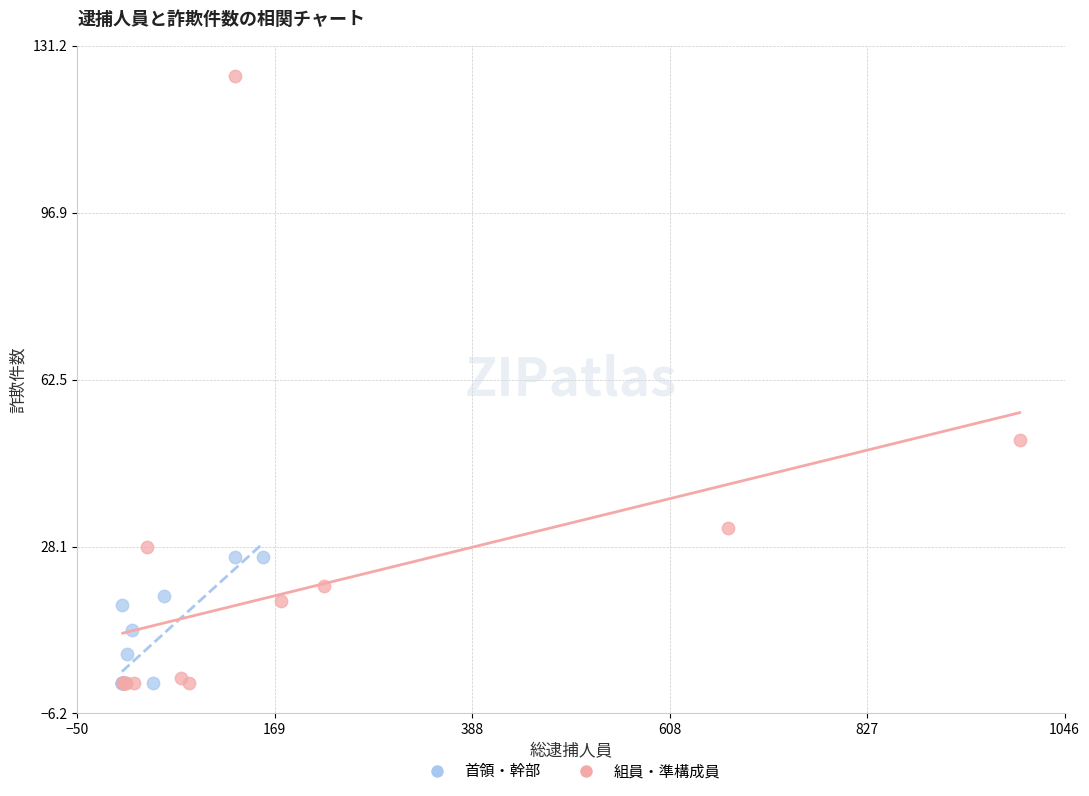

Which series has the largest Y range (max minus min)?

組員・準構成員